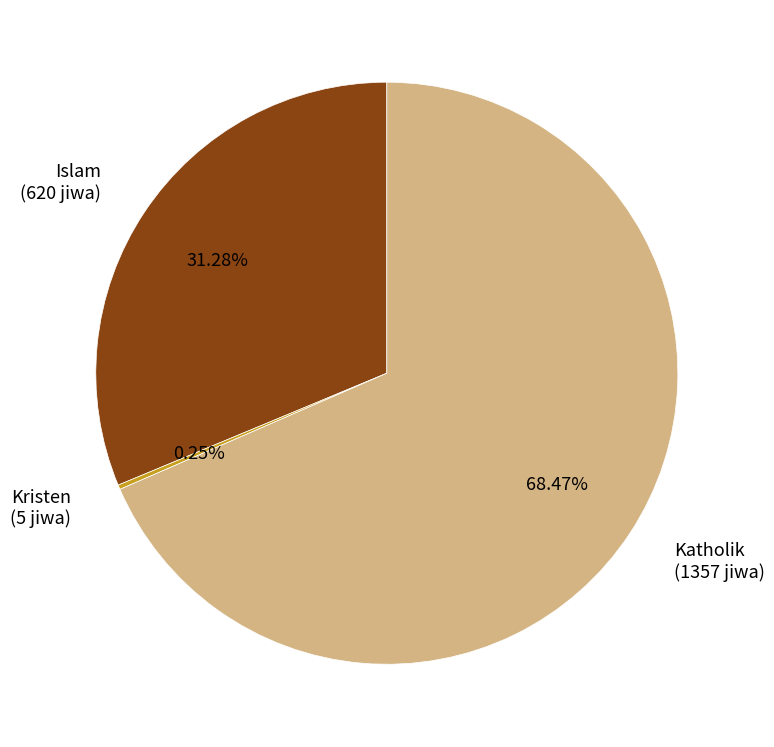

Between Katholik (1357 jiwa) and Islam (620 jiwa), which is larger?

Katholik (1357 jiwa)